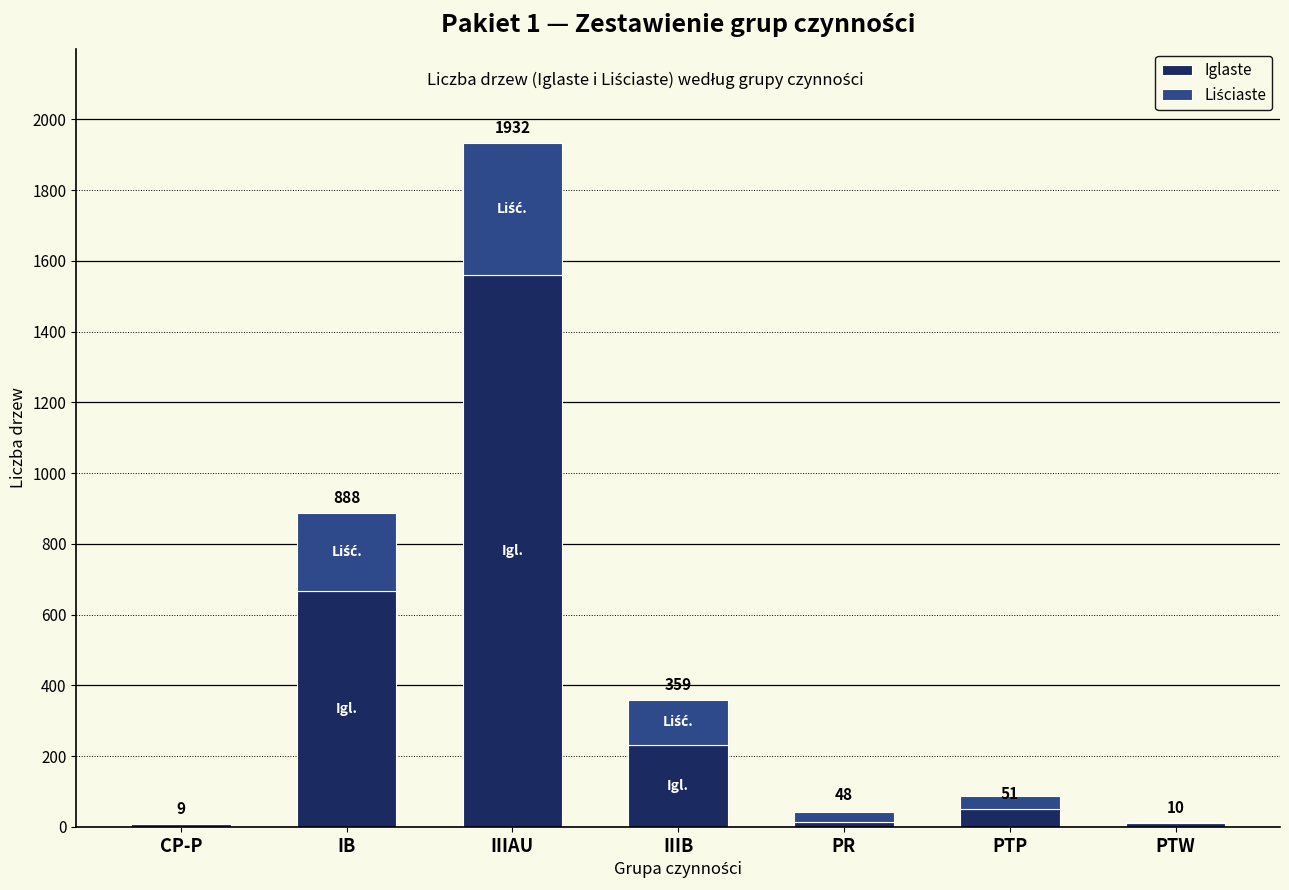

Rank the series by their maximum value, from lowest to highest.

Liściaste, Iglaste